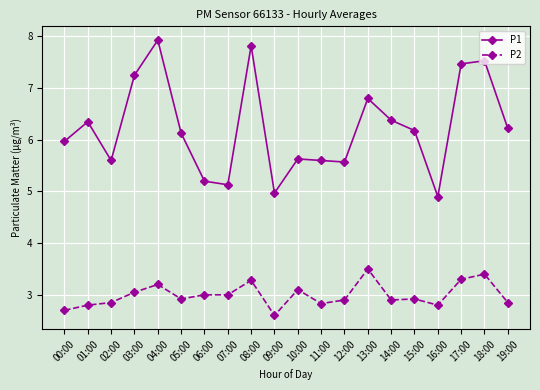

What is the label of the 10th point from the right?

10:00